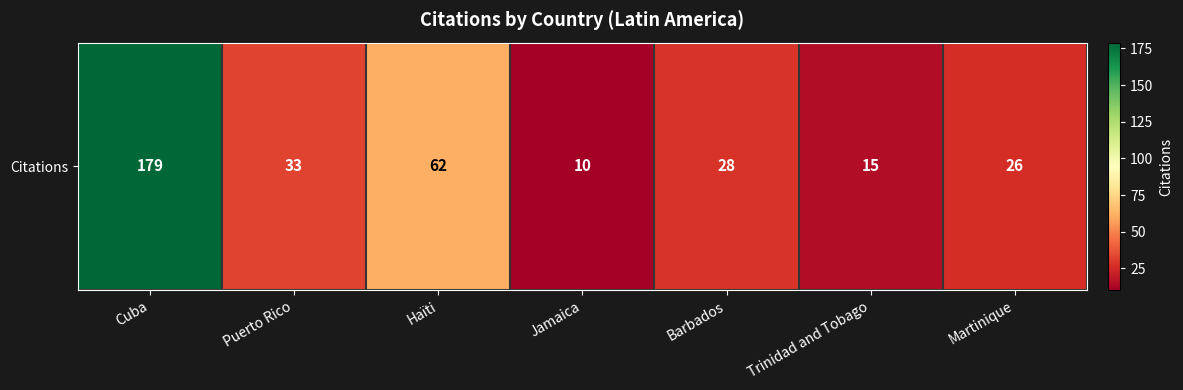

What is the difference between the values at Martinique and Haïti?

36